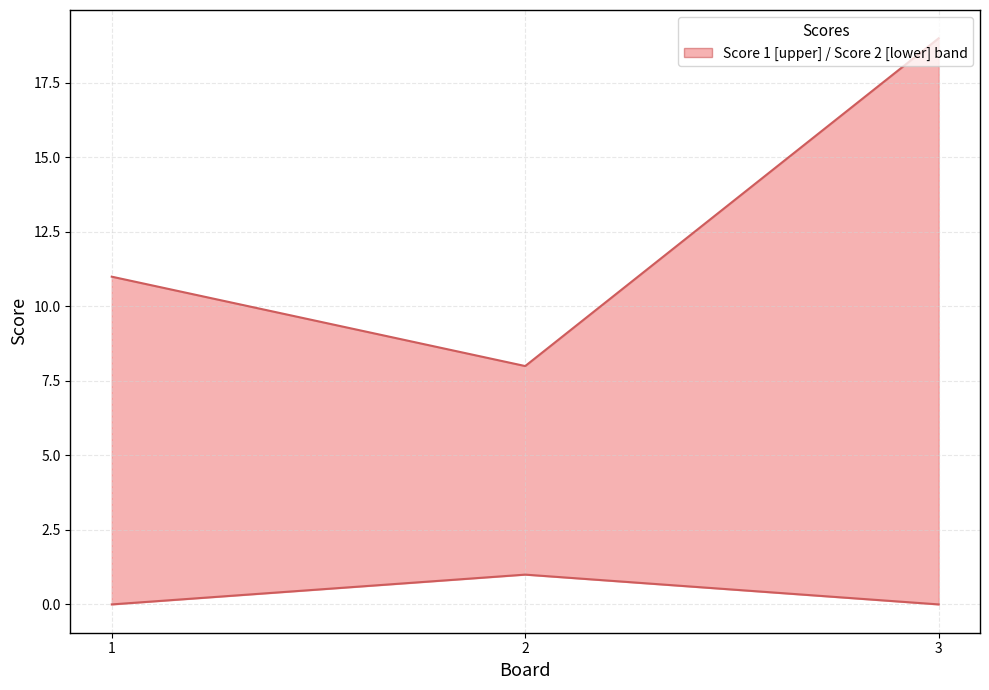

Which category has the highest value across all series?

3